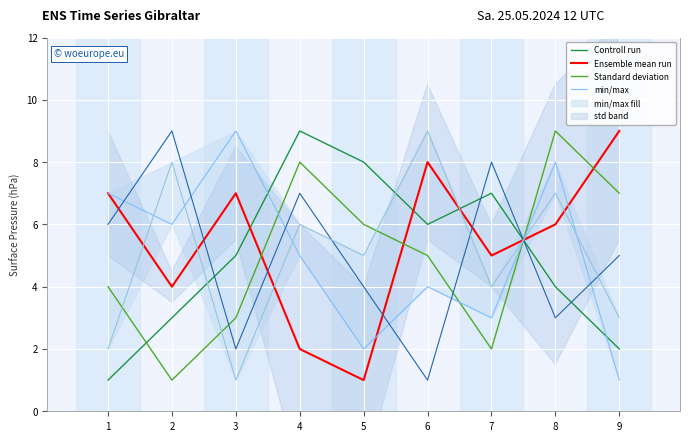

Reading left to right, what are all the values shown in this chart?

Controll run: 1	3	5	9	8	6	7	4	2
Ensemble mean run: 7	4	7	2	1	8	5	6	9
Standard deviation: 4	1	3	8	6	5	2	9	7
min/max: 2	8	1	6	5	9	4	7	3